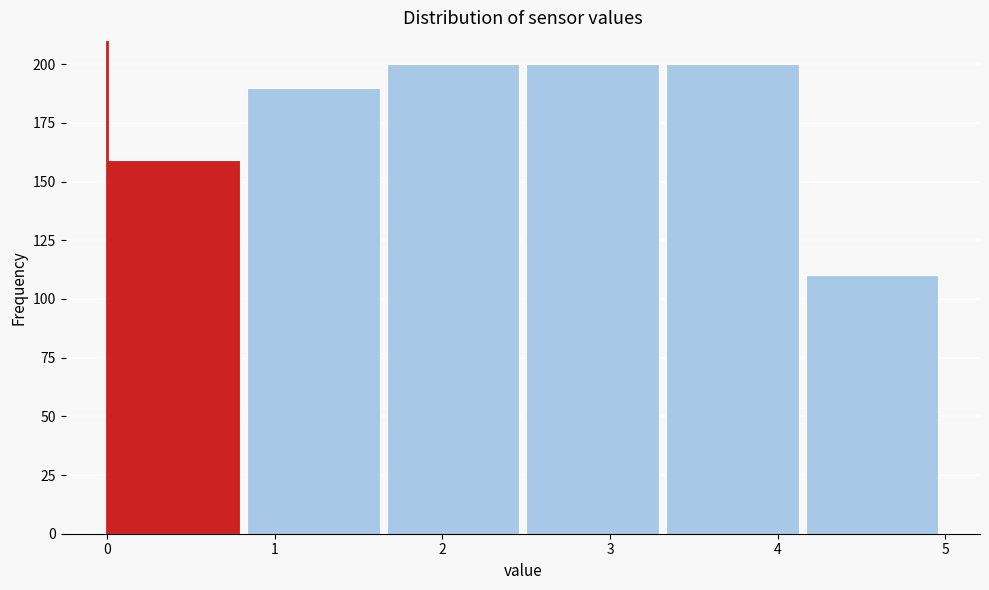

Reading left to right, transcribe this chart: for each bar, give the range it covers on the x-axis and its height. Neither the bar edges nor the heights are printed on the chart, so give them approximately, as read against the axes.

0.0 to 0.8: 160
0.8 to 1.7: 190
1.7 to 2.5: 200
2.5 to 3.3: 200
3.3 to 4.2: 200
4.2 to 5.0: 110